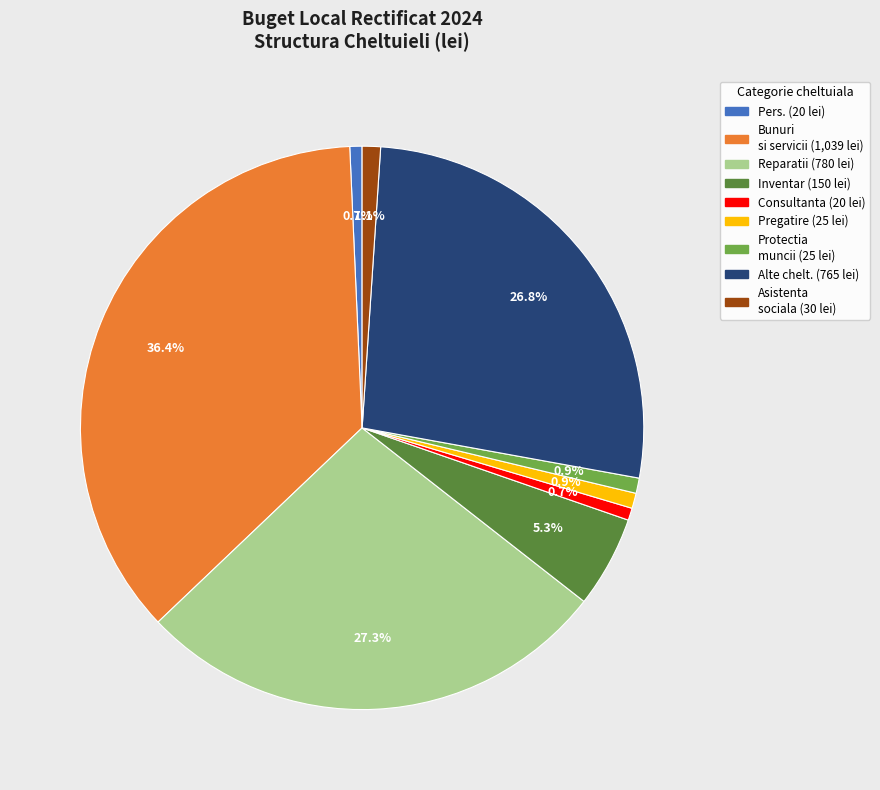

Is there any slice that represents more than half of the pie?

No